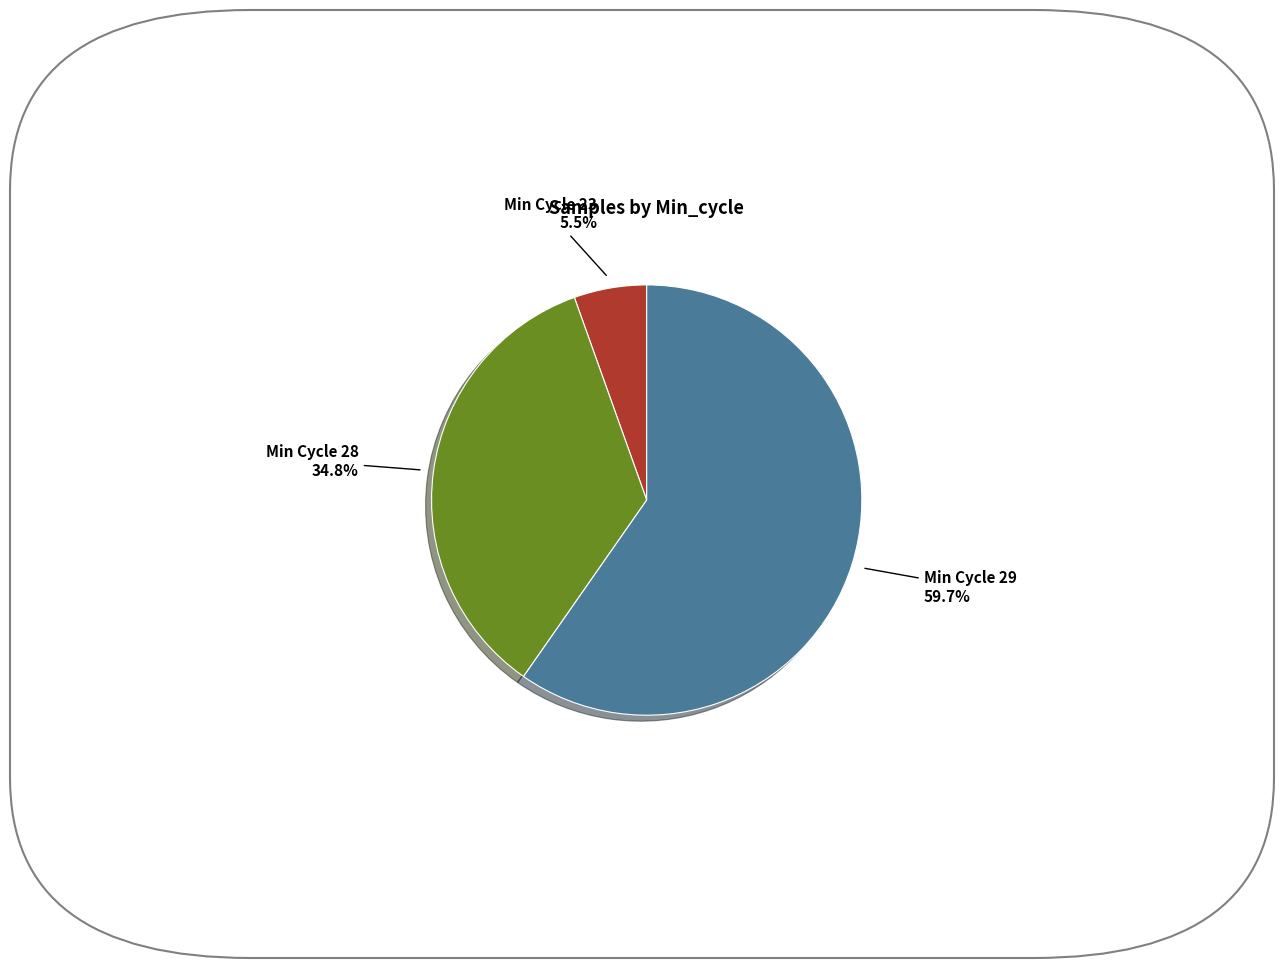

Which has a higher value, Min Cycle 23 or Min Cycle 29?

Min Cycle 29